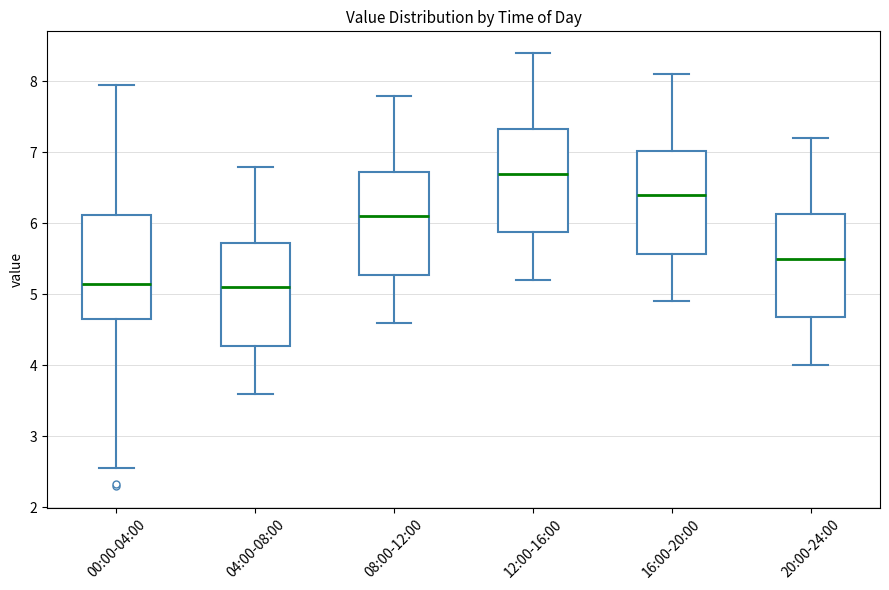

Reading left to right, transcribe this box plot: for each box, give where its median line is, the range the box spans, and where its two whiskers end, as read against the y-axis. The values are not printed on the chart, so give them approximately, as read against the axis.

00:00-04:00: median 5.1, box 4.7 to 6.1, whiskers 2.6 to 8.0
04:00-08:00: median 5.1, box 4.3 to 5.7, whiskers 3.6 to 6.8
08:00-12:00: median 6.1, box 5.3 to 6.7, whiskers 4.6 to 7.8
12:00-16:00: median 6.7, box 5.9 to 7.3, whiskers 5.2 to 8.4
16:00-20:00: median 6.4, box 5.6 to 7.0, whiskers 4.9 to 8.1
20:00-24:00: median 5.5, box 4.7 to 6.1, whiskers 4.0 to 7.2